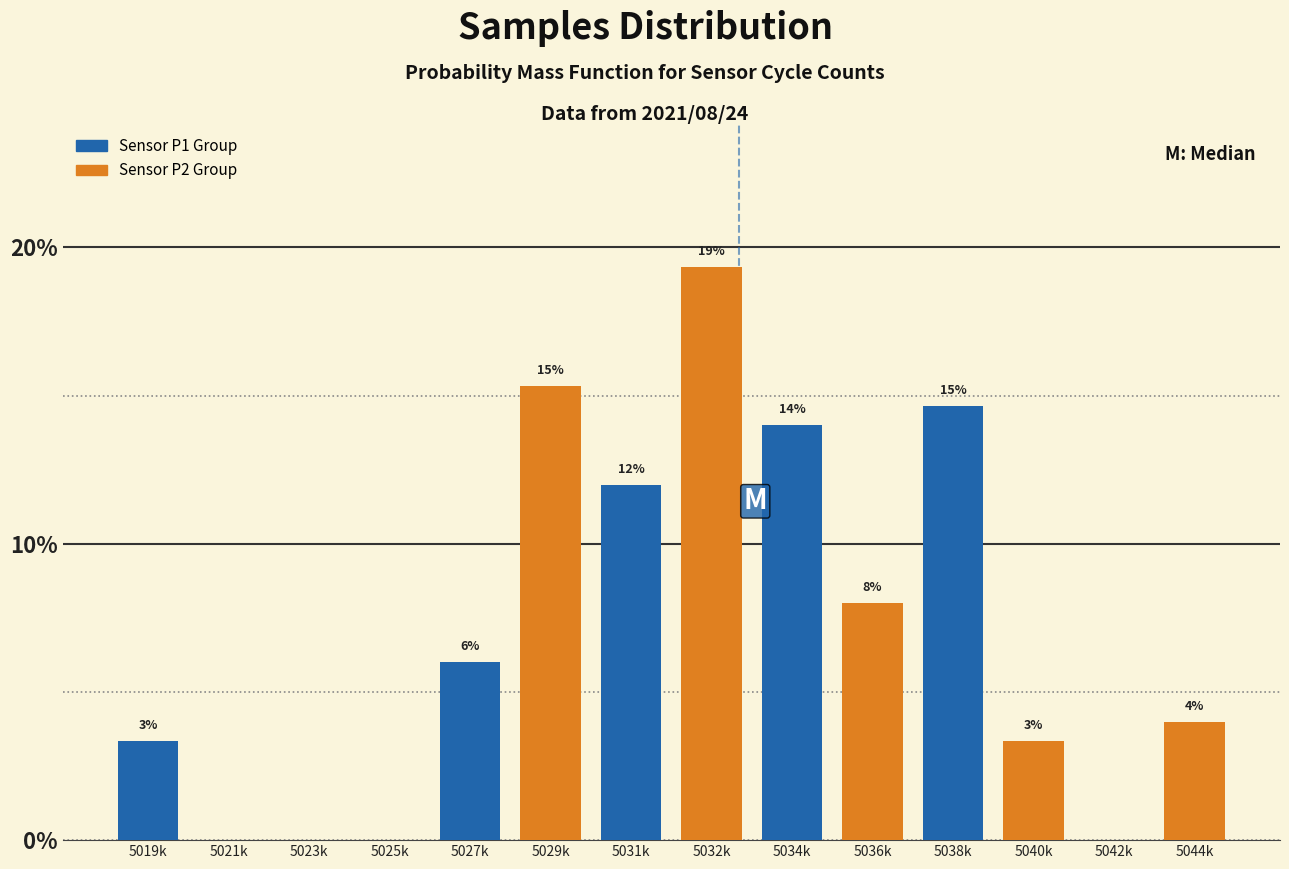

At which label is the value closest to 9?

5036k